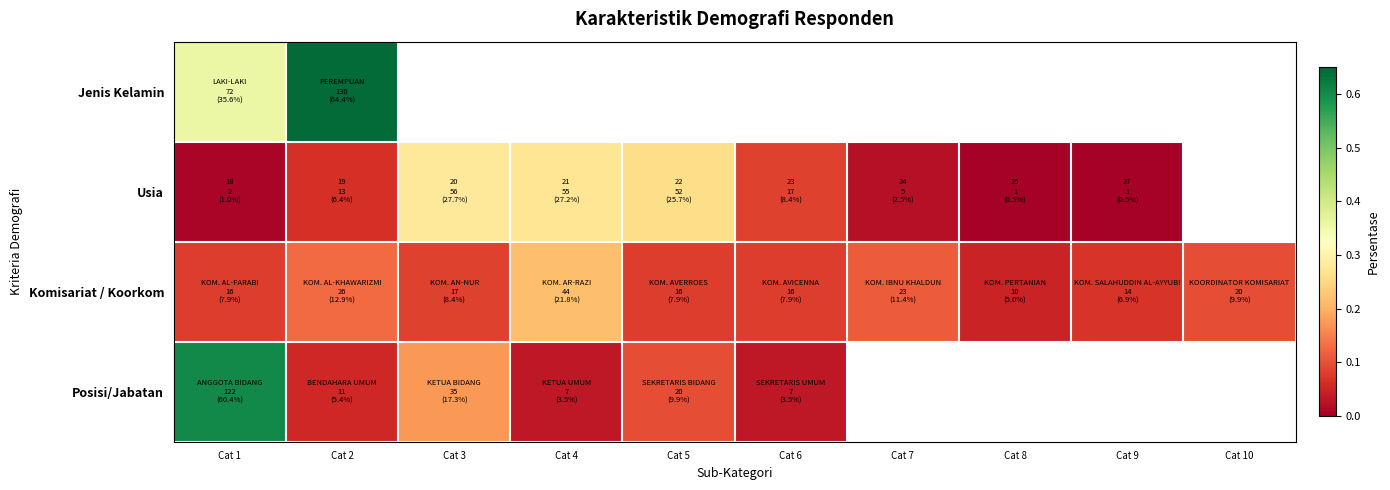

At which label does Komisariat / Koorkom reach its minimum?

Cat 8